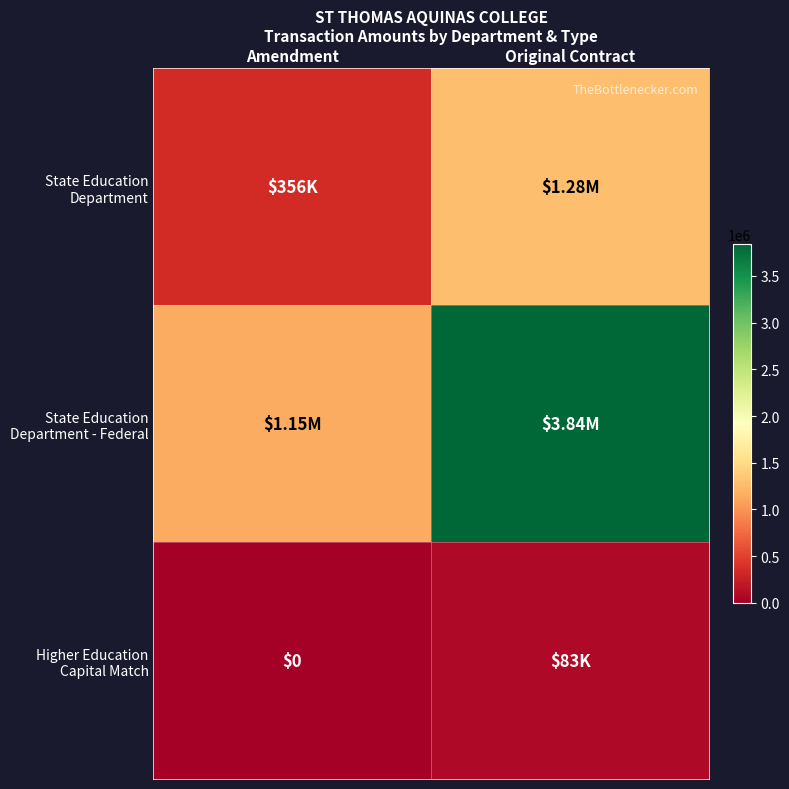

List the labels in order of State Education Department value, smallest first.

Amendment, Original Contract